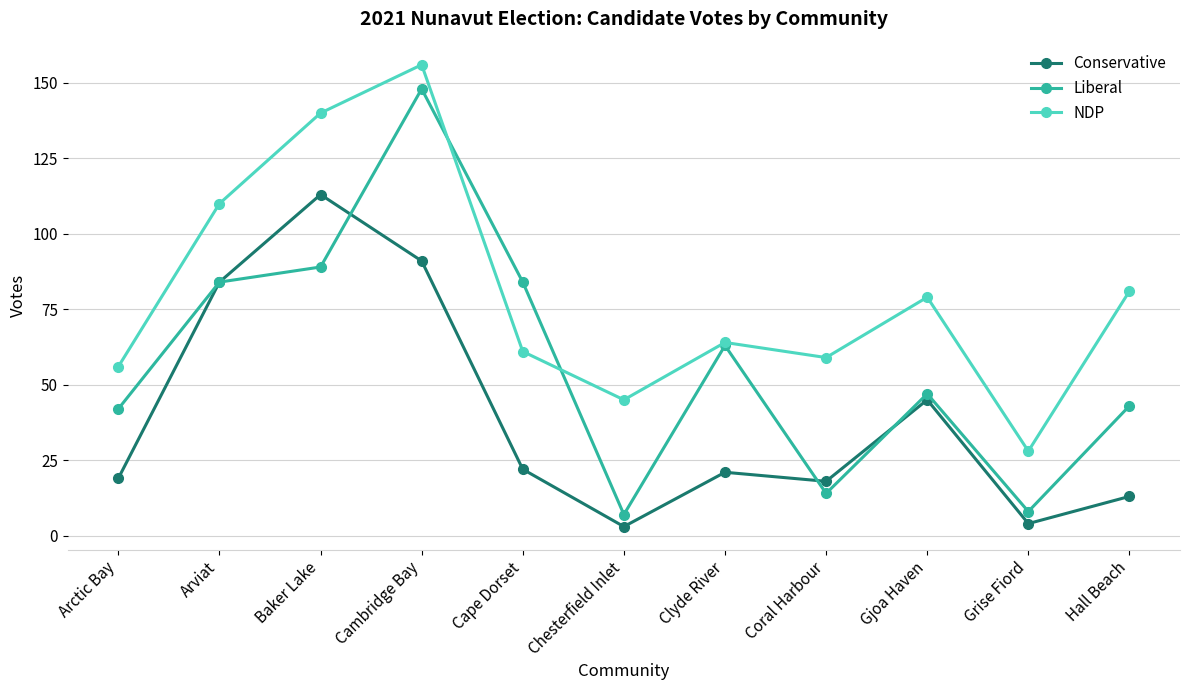

Reading right to left, transcribe all the data shown in this chart.

Conservative: 13	4	45	18	21	3	22	91	113	84	19
Liberal: 43	8	47	14	63	7	84	148	89	84	42
NDP: 81	28	79	59	64	45	61	156	140	110	56